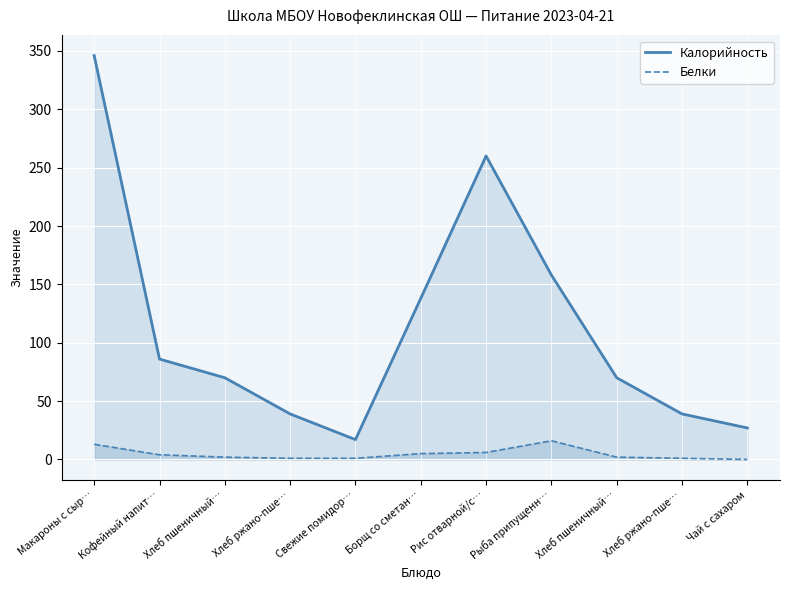

Between Хлеб пшеничный… and Рис отварной/с…, which is larger?

Рис отварной/с…